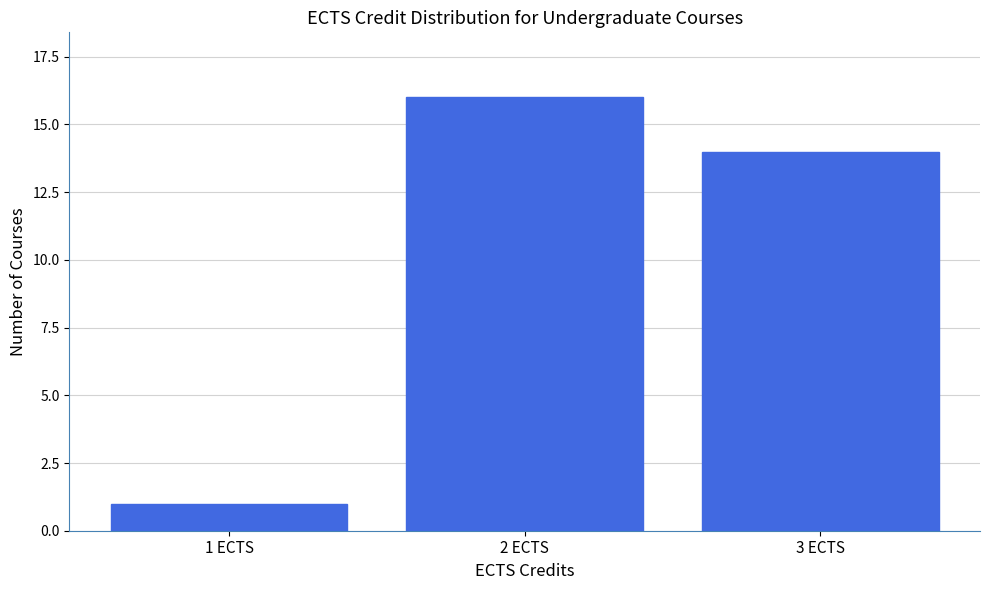

Reading left to right, transcribe all the data shown in this chart.

1 ECTS=1	2 ECTS=16	3 ECTS=14